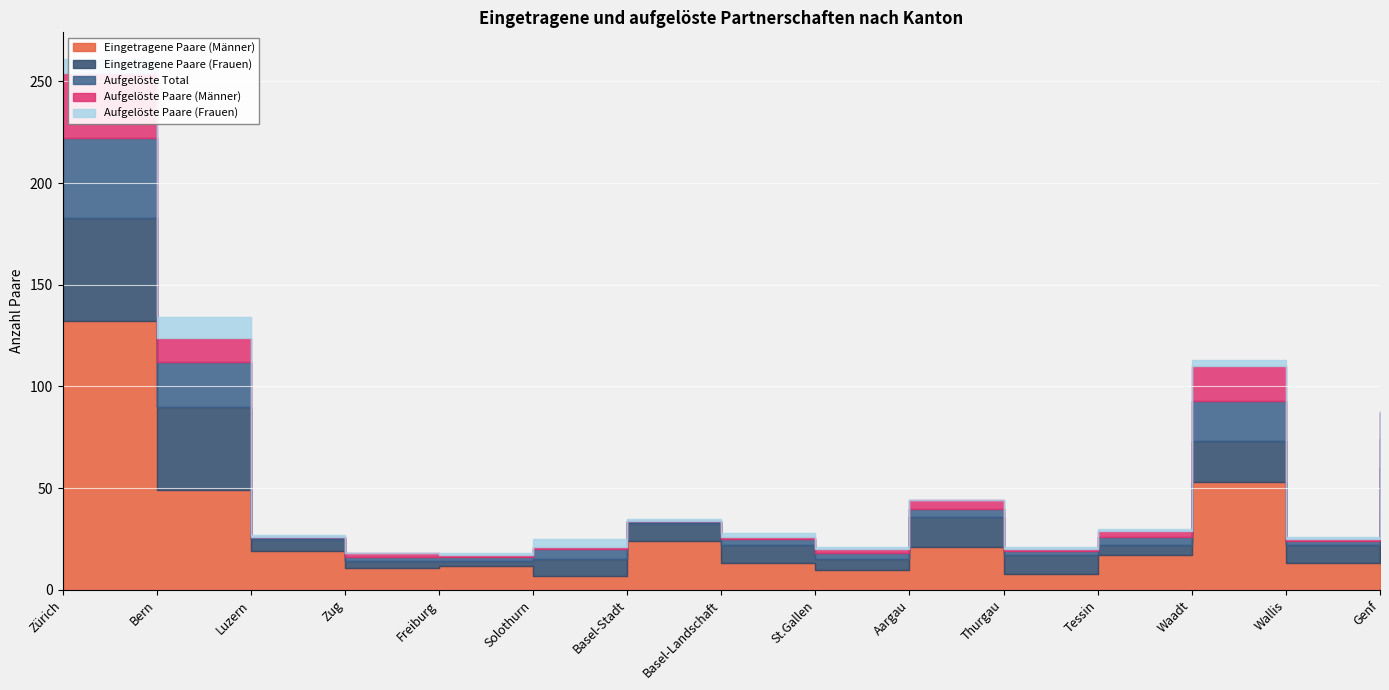

Does the chart display data point markers on the line(s)?

No